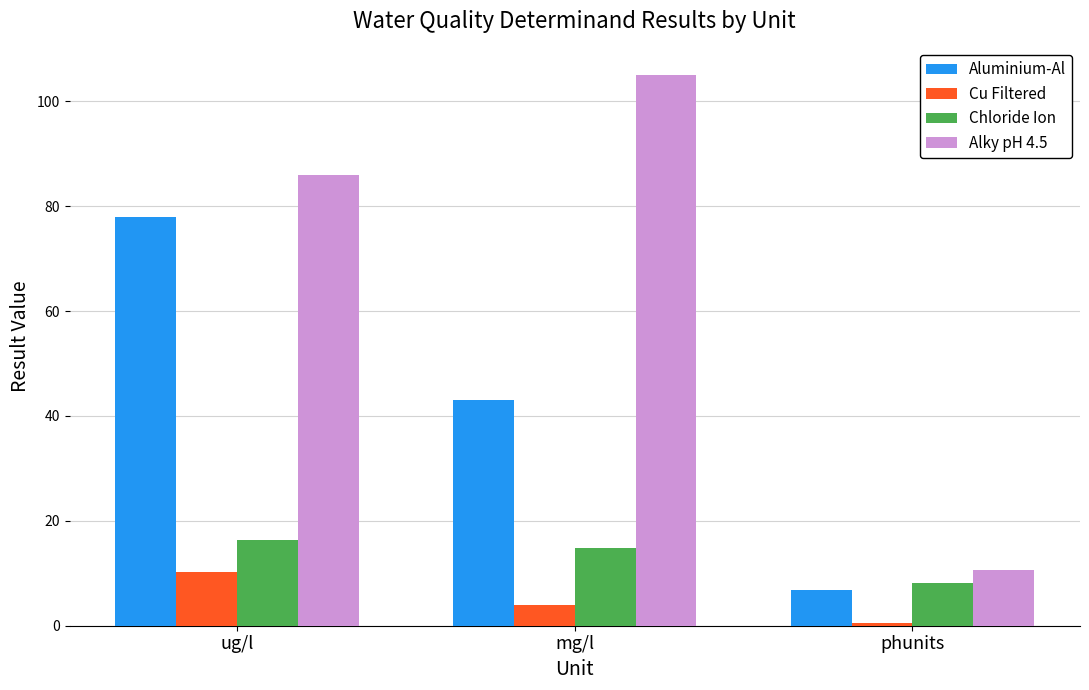

What is the spread (max minus min) of values at mg/l?

101.1